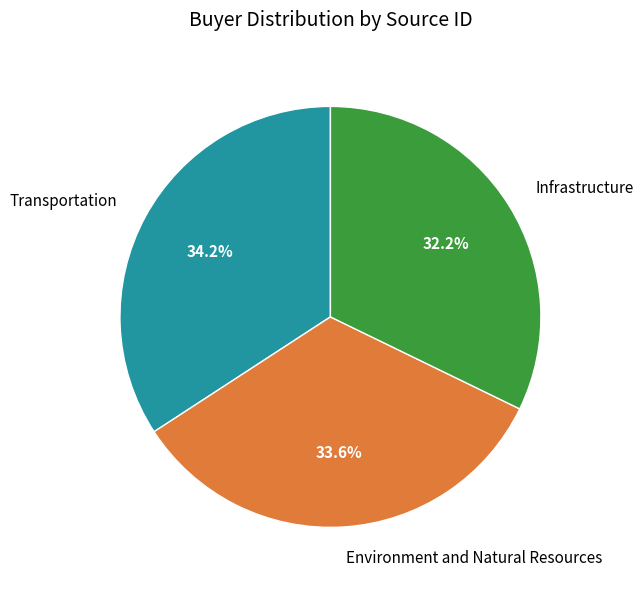

Count the number of slices in the pie.

3